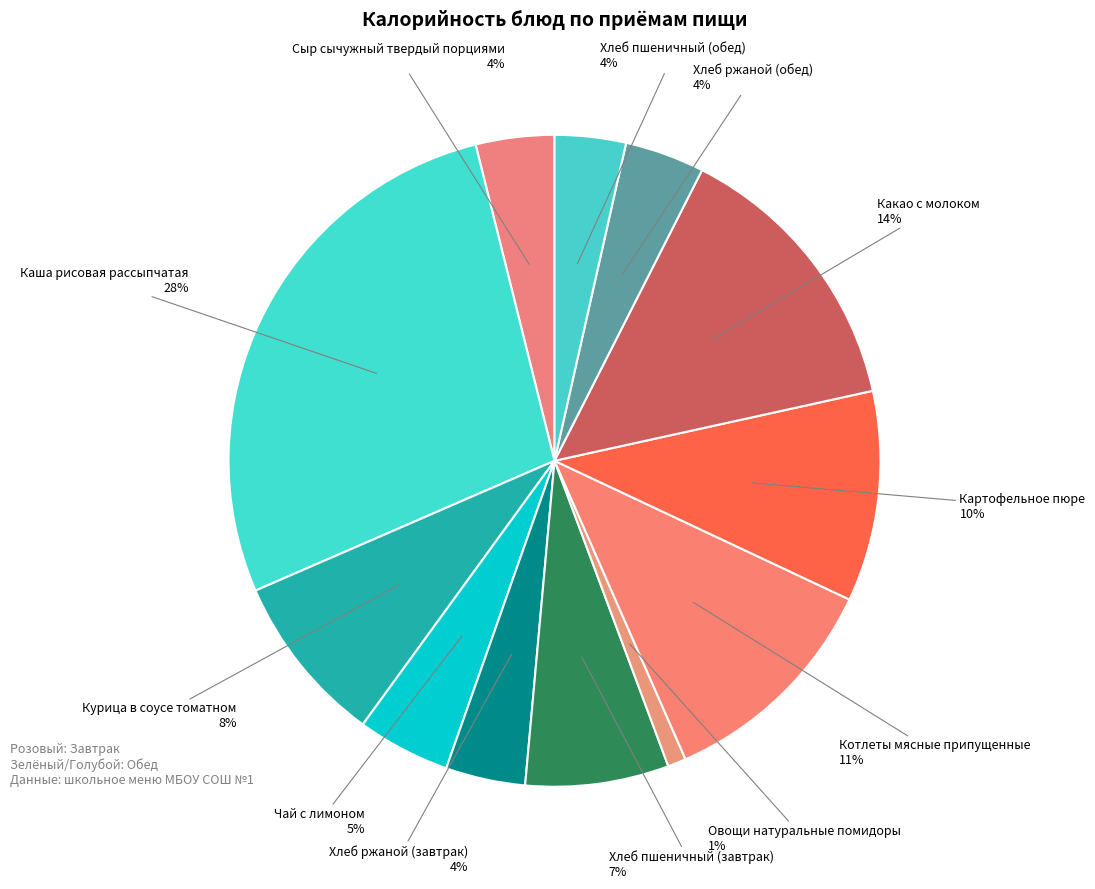

To the nearest percent, what is the difference between the largest and smallest slice percentages?

27%